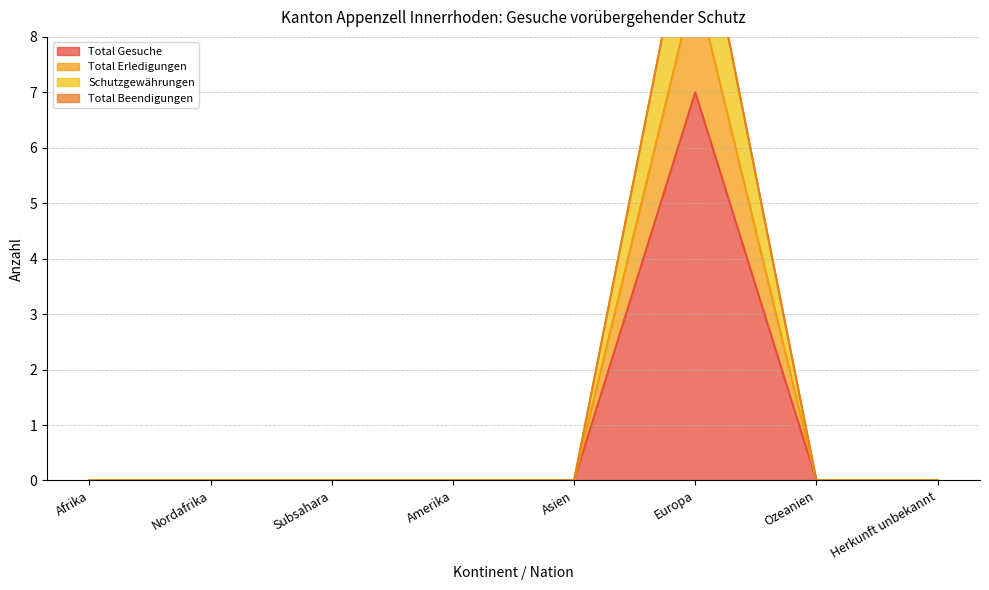

What is the label of the 6th point from the right?

Subsahara